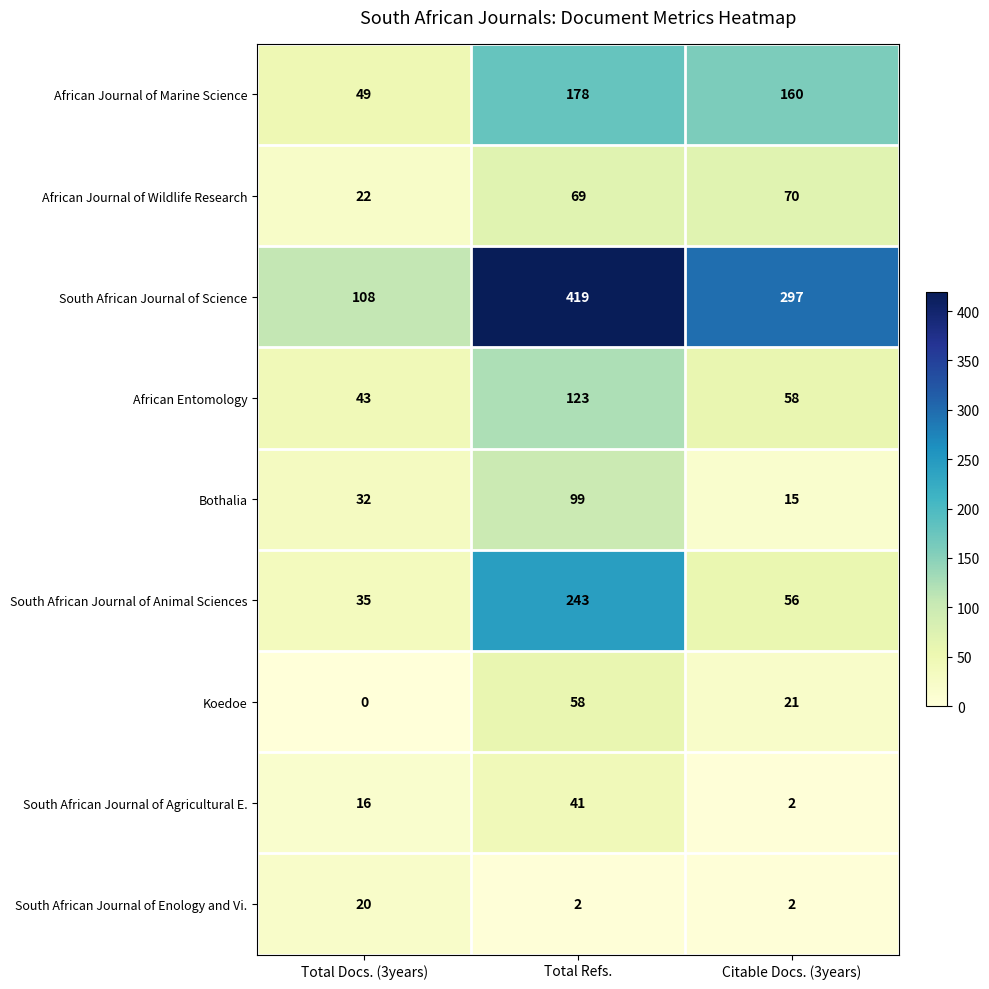

True or false: Bothalia has a value of 15 at Citable Docs. (3years).

True